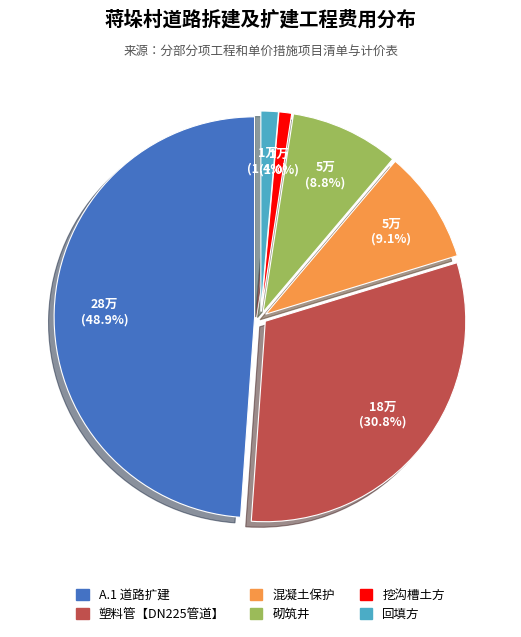

Which category has the smallest portion of the pie?

挖沟槽土方